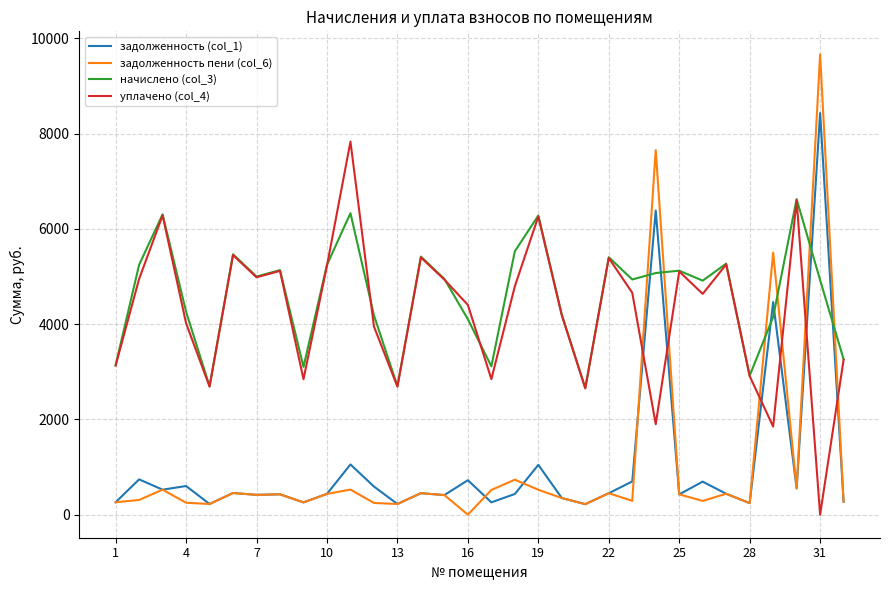

Which series has the largest total across all categories?

начислено (col_3)